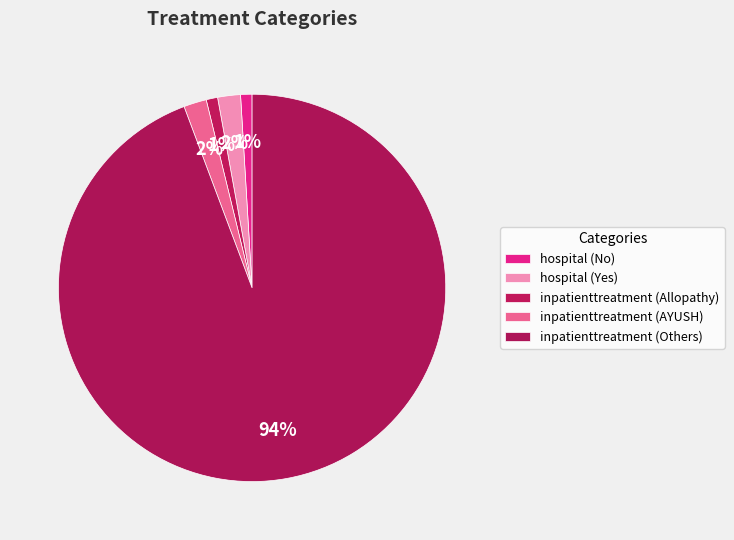

What percentage is the hospital (No) slice, to the nearest percent?

1%